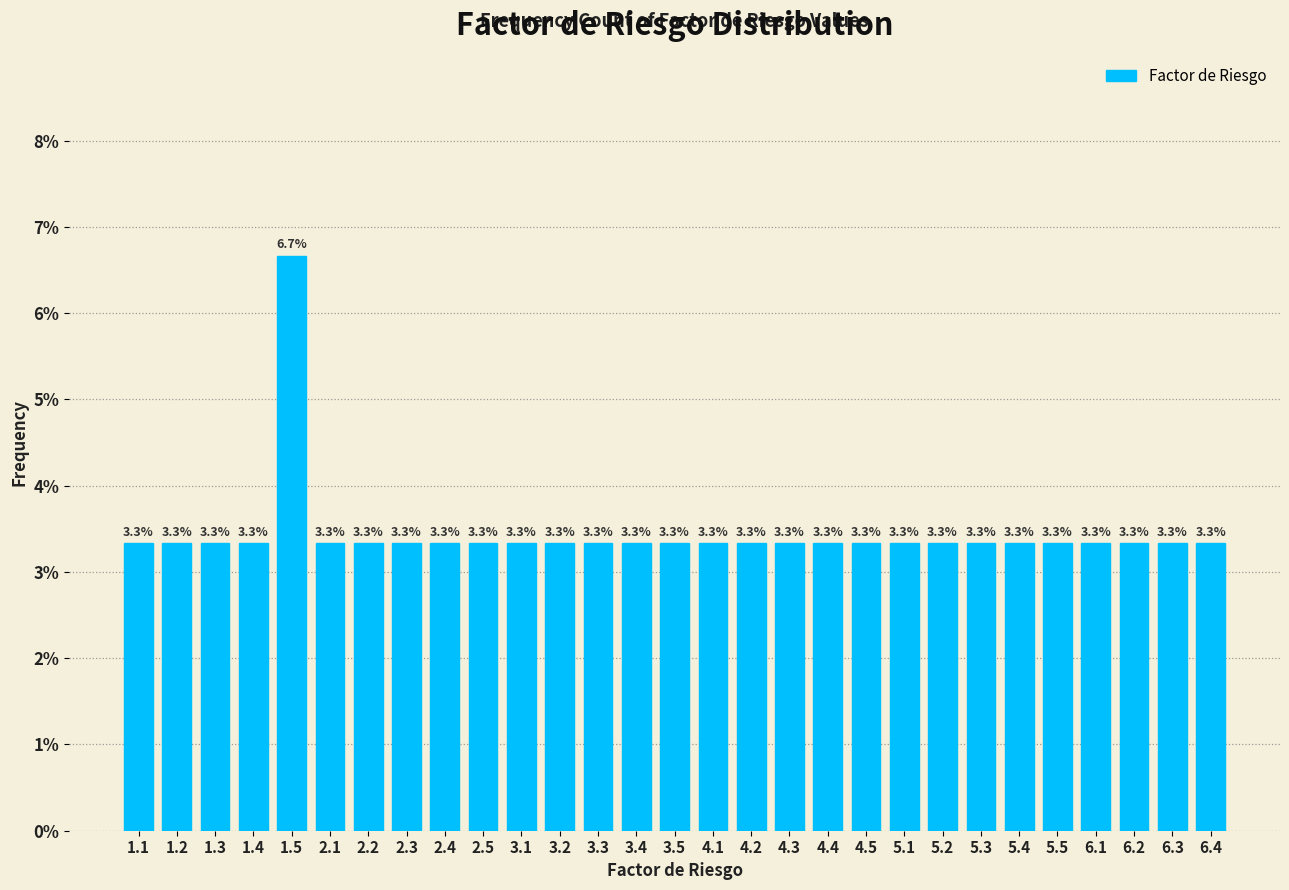

Reading right to left, what are all the values shown in this chart?

3.3	3.3	3.3	3.3	3.3	3.3	3.3	3.3	3.3	3.3	3.3	3.3	3.3	3.3	3.3	3.3	3.3	3.3	3.3	3.3	3.3	3.3	3.3	3.3	6.7	3.3	3.3	3.3	3.3